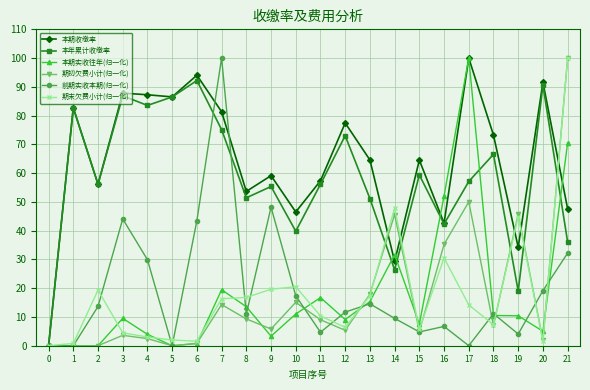

Which series changed the most between 10 and 17?

本期实收往年(归一化)